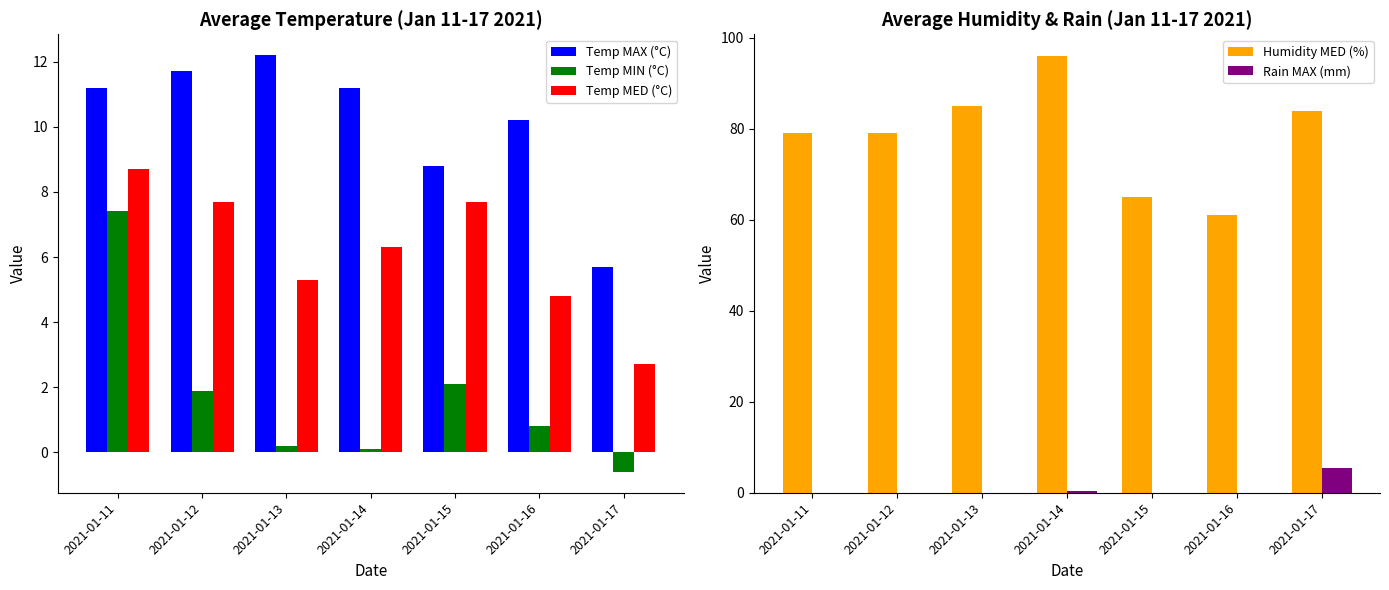

At 2021-01-15, list the series in order from smallest to largest.

Rain MAX (mm), Temp MIN (°C), Temp MED (°C), Temp MAX (°C), Humidity MED (%)